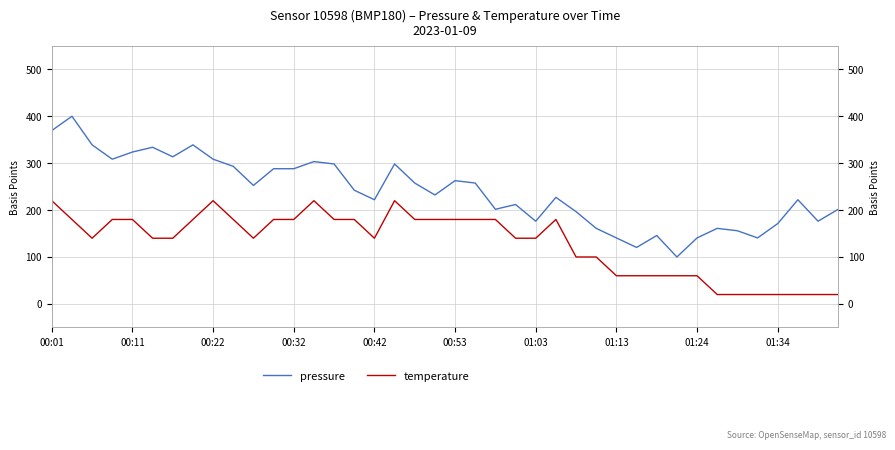

True or false: temperature and pressure intersect in this chart.

False